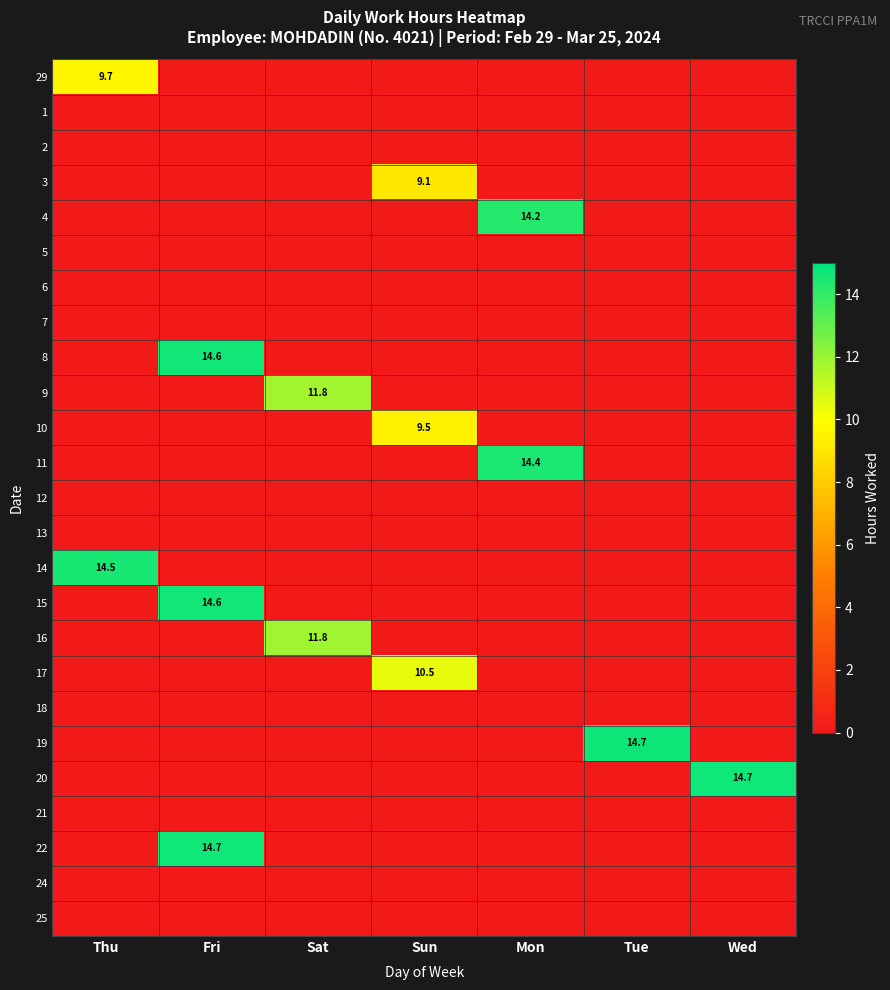

What is the difference between the 14 values at Sun and Thu?

14.5